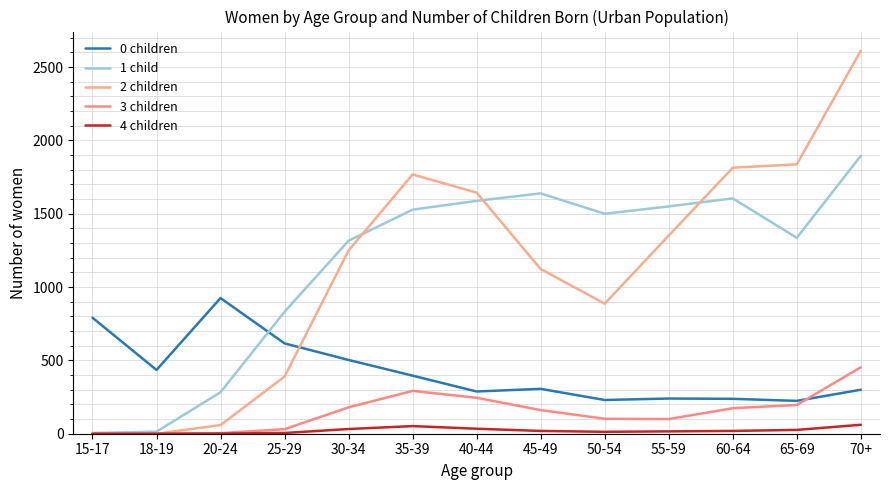

At which category does the chart reach its minimum across all series?

18-19